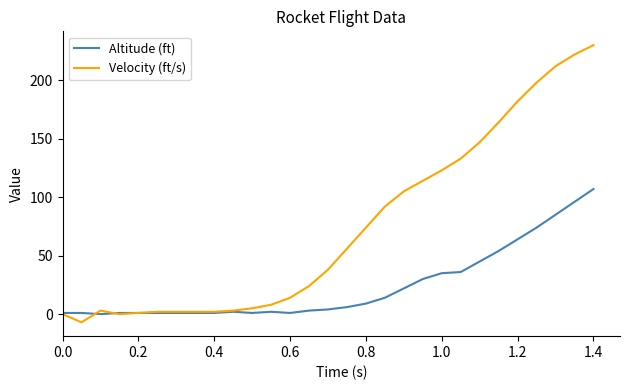

List the series in order of their peak value, lowest first.

Altitude (ft), Velocity (ft/s)